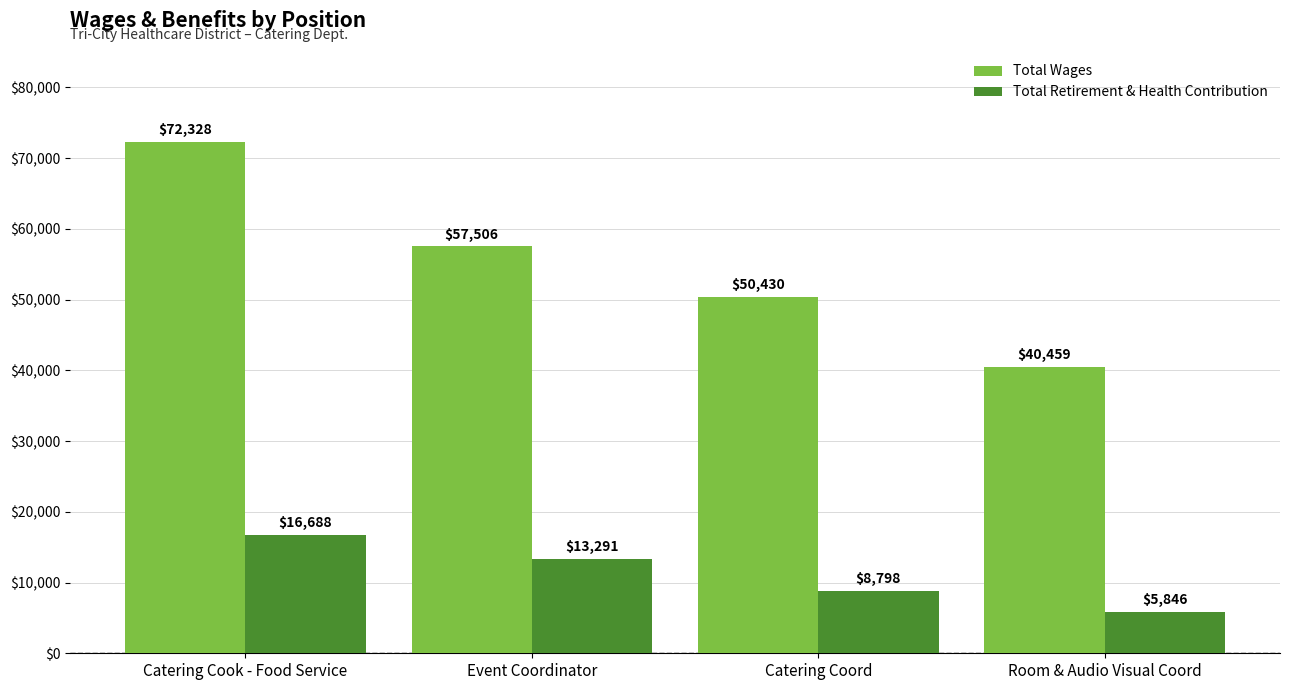

Which series has the largest total across all categories?

Total Wages